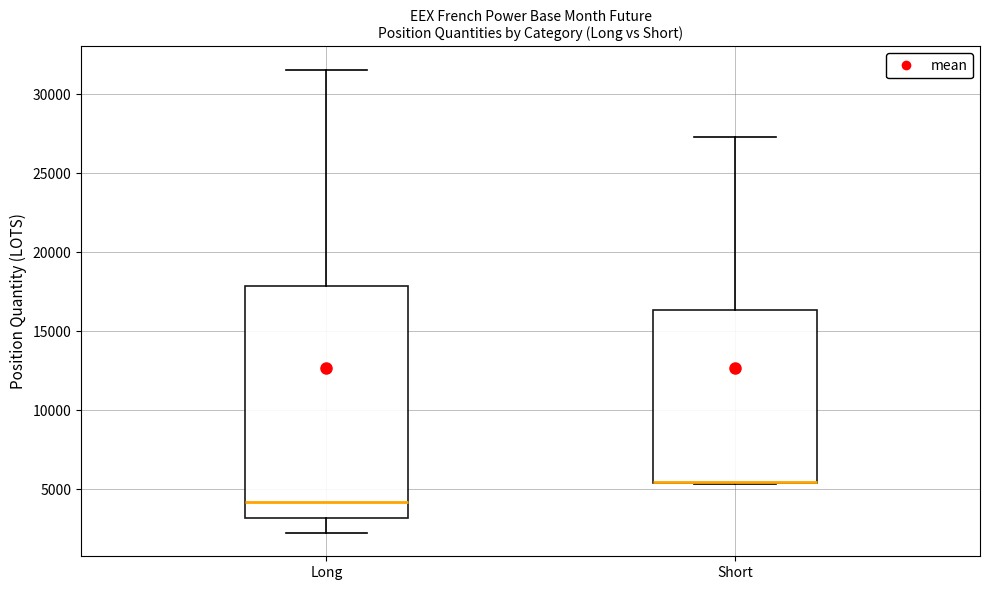

Comparing the boxes themselves (not the whiskers), which one is the tallest?

Long